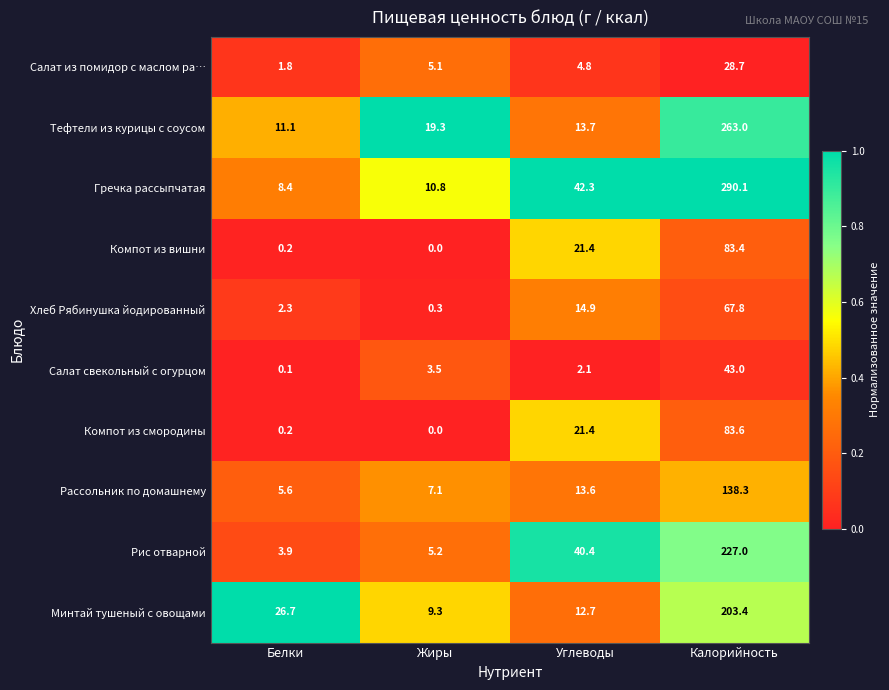

Which label corresponds to the smallest value in the chart?

Жиры